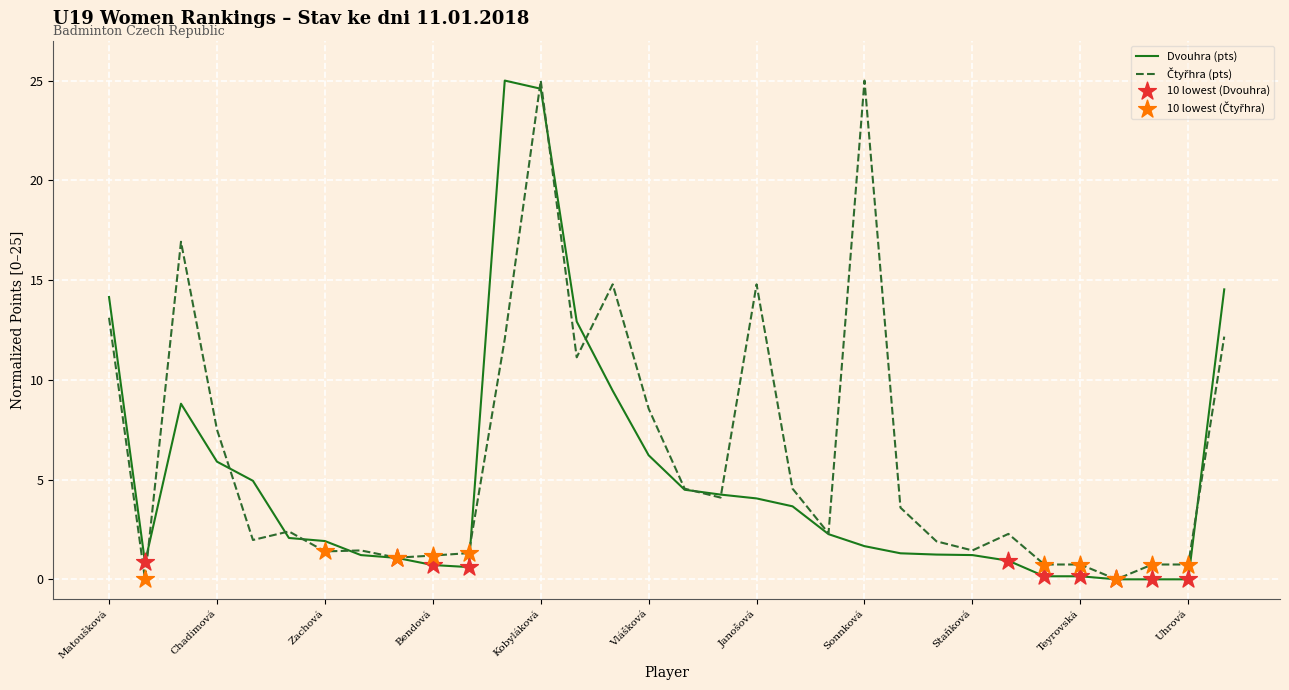

What is the highest value of the Dvouhra (pts) series?

25.0